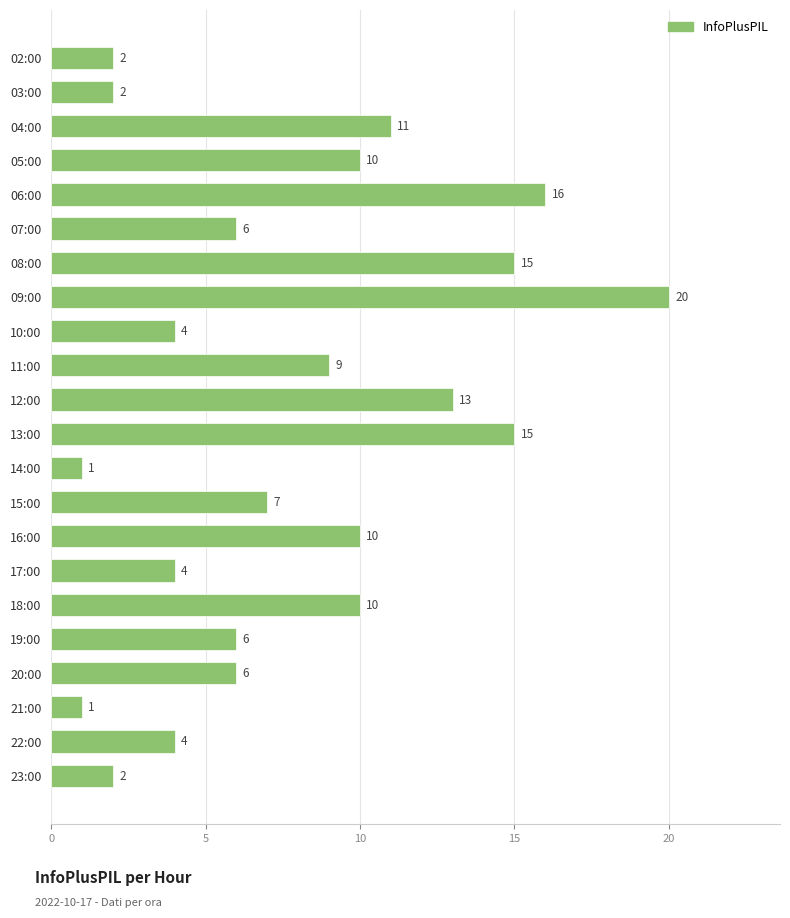

What is the change in value from 06:00 to 22:00?

-12